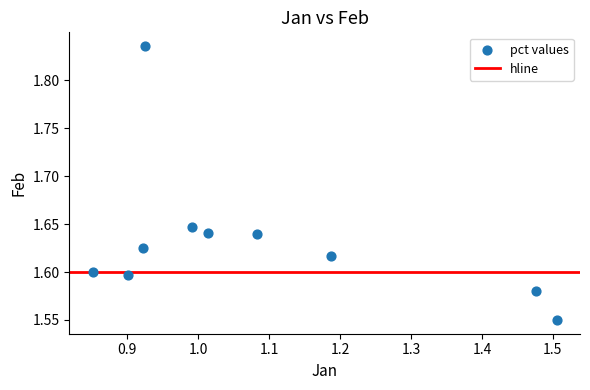

What is the range of Y values (max minus min)?

0.3